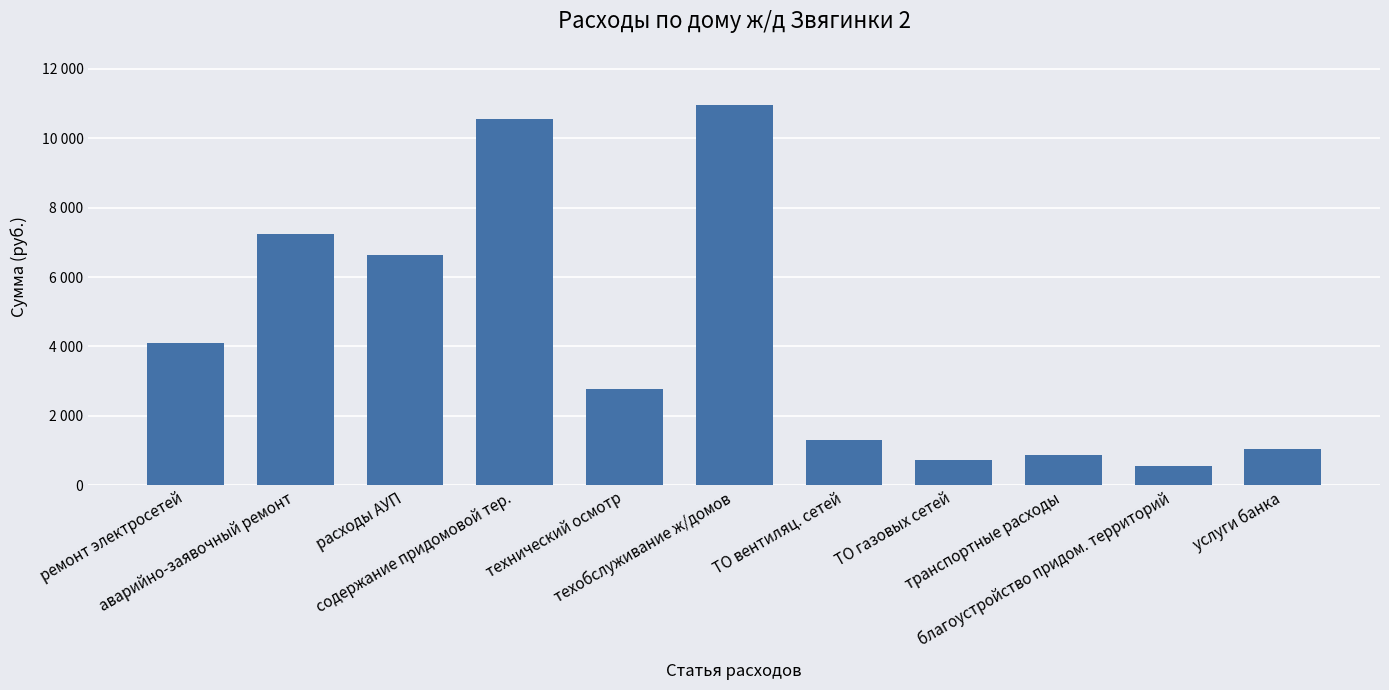

At which label is the value closest to 5767?

расходы АУП